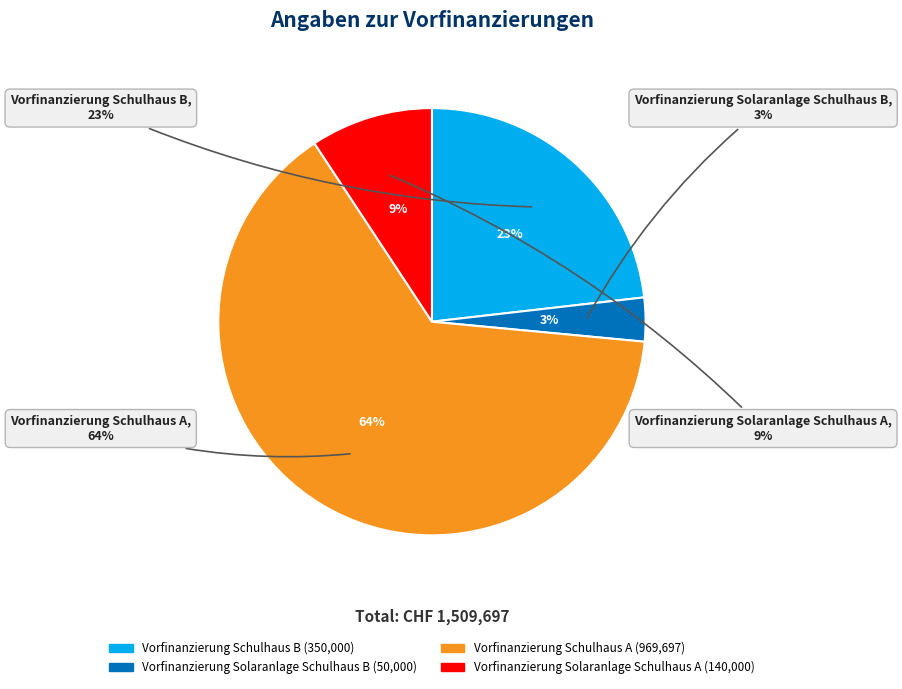

To the nearest percent, what is the difference between the Vorfinanzierung Schulhaus A and Vorfinanzierung Solaranlage Schulhaus B slice percentages?

61%